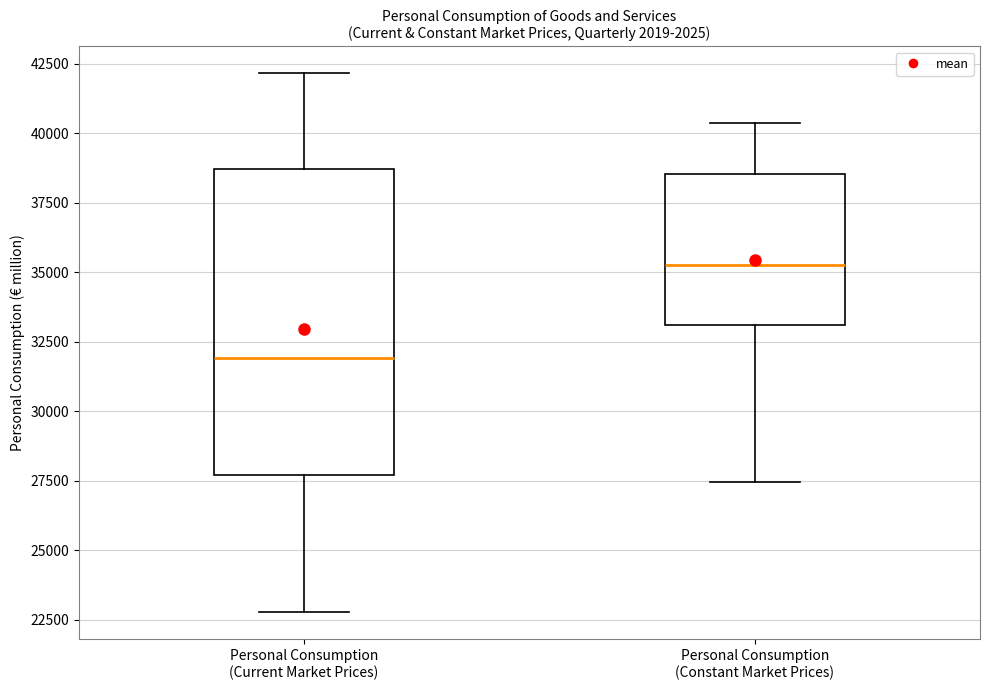

Reading left to right, transcribe this box plot: for each box, give where its median line is, the range the box spans, and where its two whiskers end, as read against the y-axis. The values are not printed on the chart, so give them approximately, as read against the axis.

Personal Consumption (Current Market Prices): median 32000, box 27500 to 38500, whiskers 23000 to 42000
Personal Consumption (Constant Market Prices): median 35000, box 33000 to 38500, whiskers 27500 to 40500